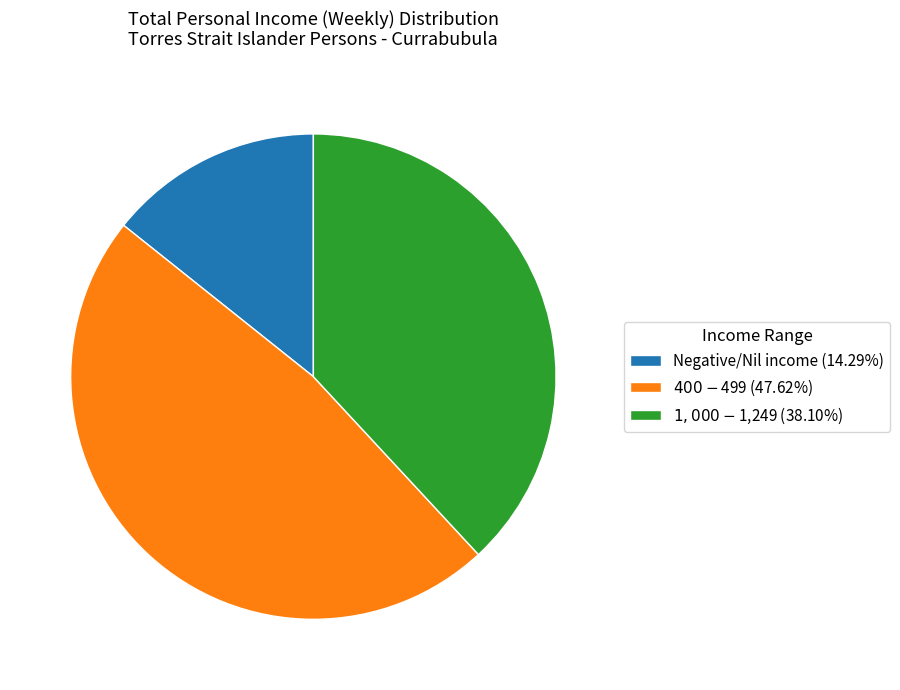

What is the ratio of the value at Negative/Nil income to the value at $1,000-$1,249?

0.4